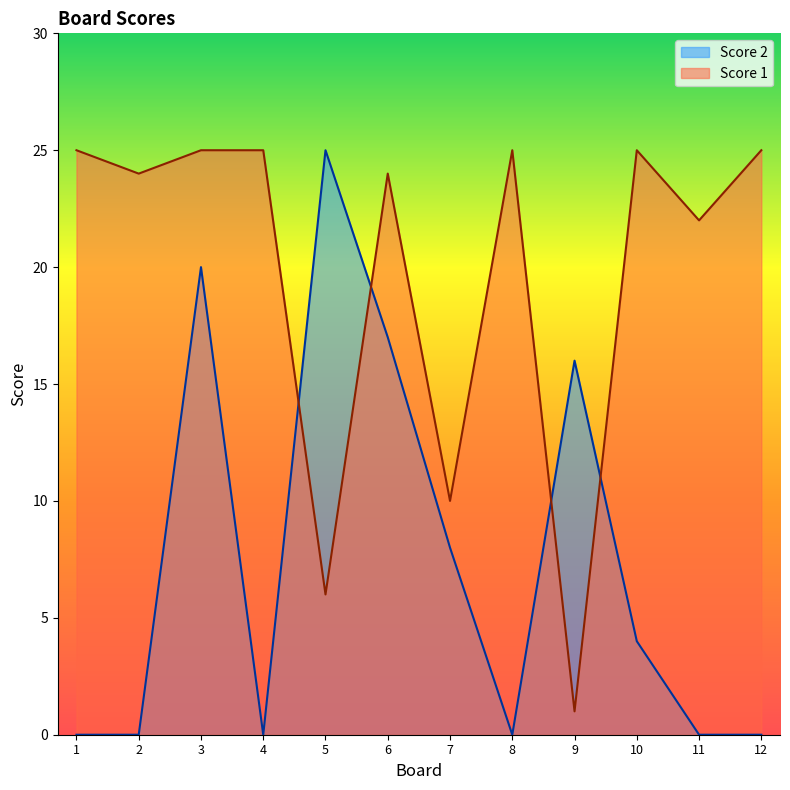

Which series has the widest spread of values?

Score 2